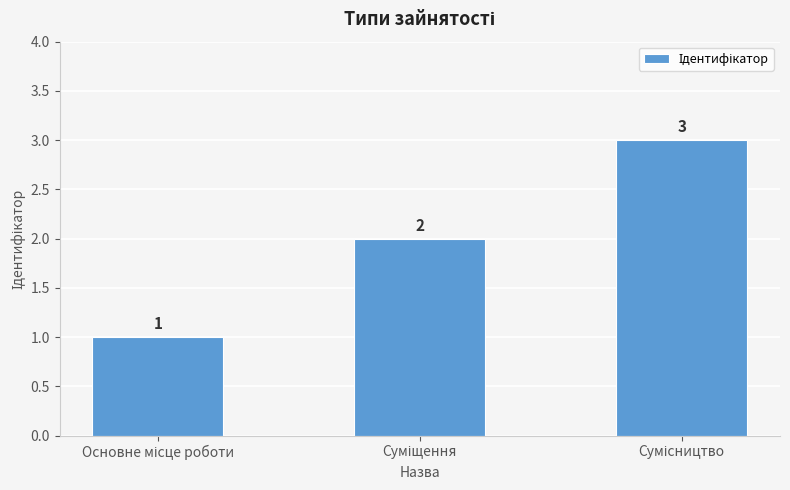

What is the maximum value shown in the chart?

3